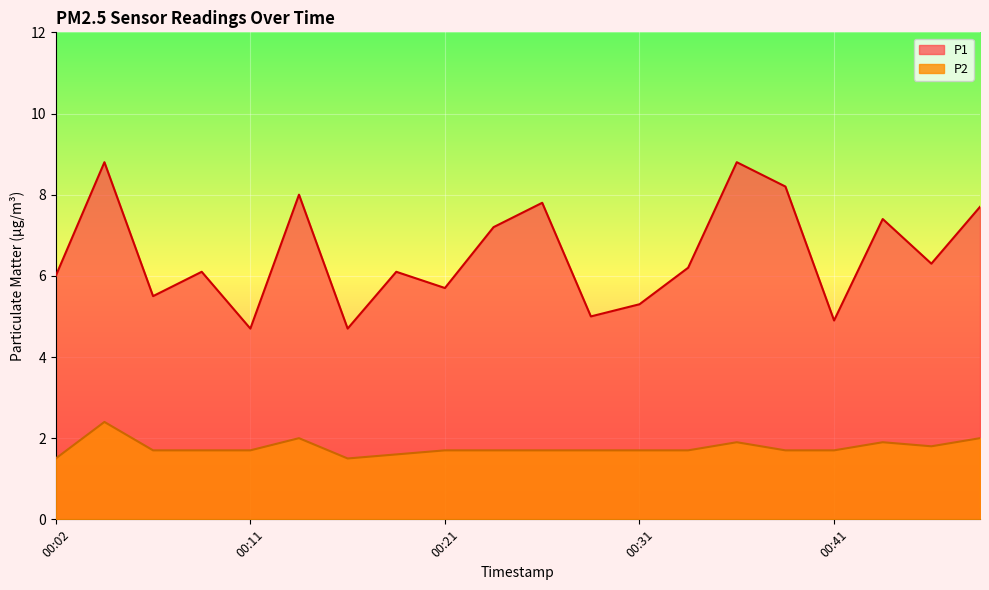

The P2 series shows 2.3 at 00:19. True or false?

False